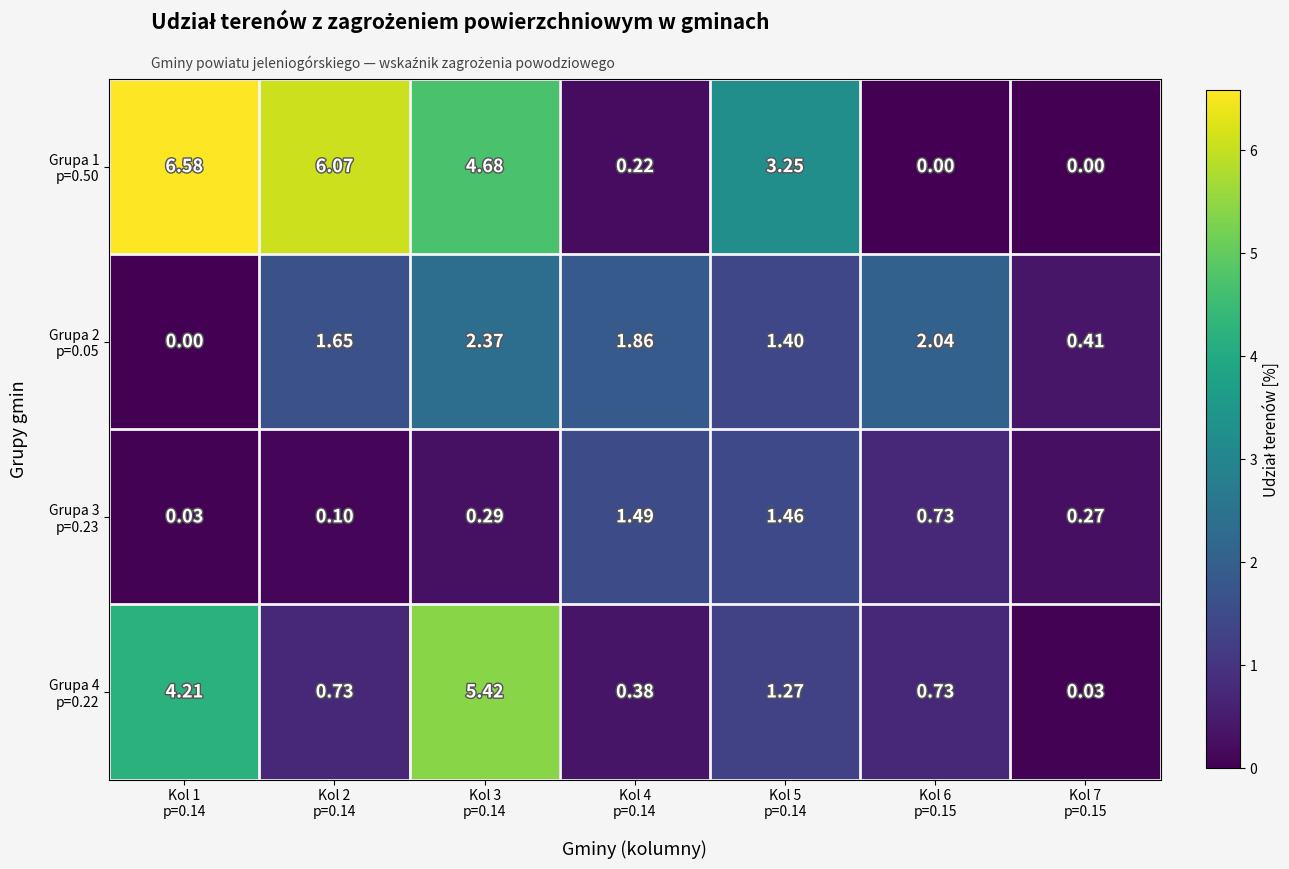

How many series are shown in this chart?

4